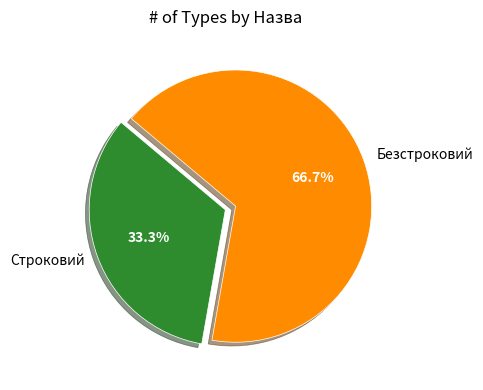

Which slice is the smallest?

Строковий